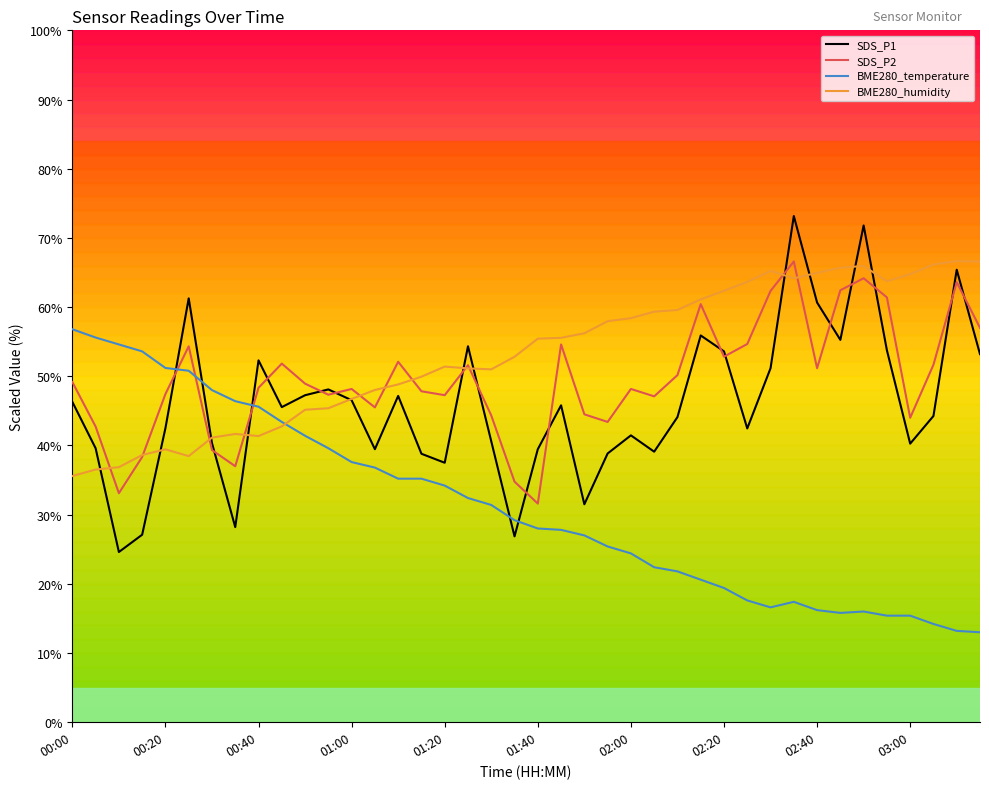

What is the lowest value of the BME280_humidity series?

35.6